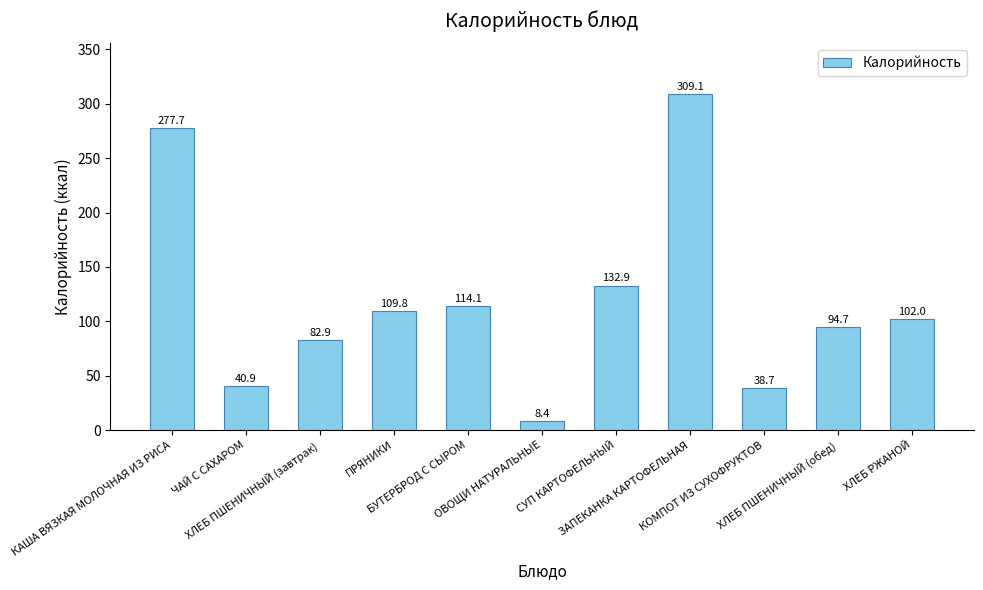

The chart shows a value of 390.4 at КАША ВЯЗКАЯ МОЛОЧНАЯ ИЗ РИСА. True or false?

False